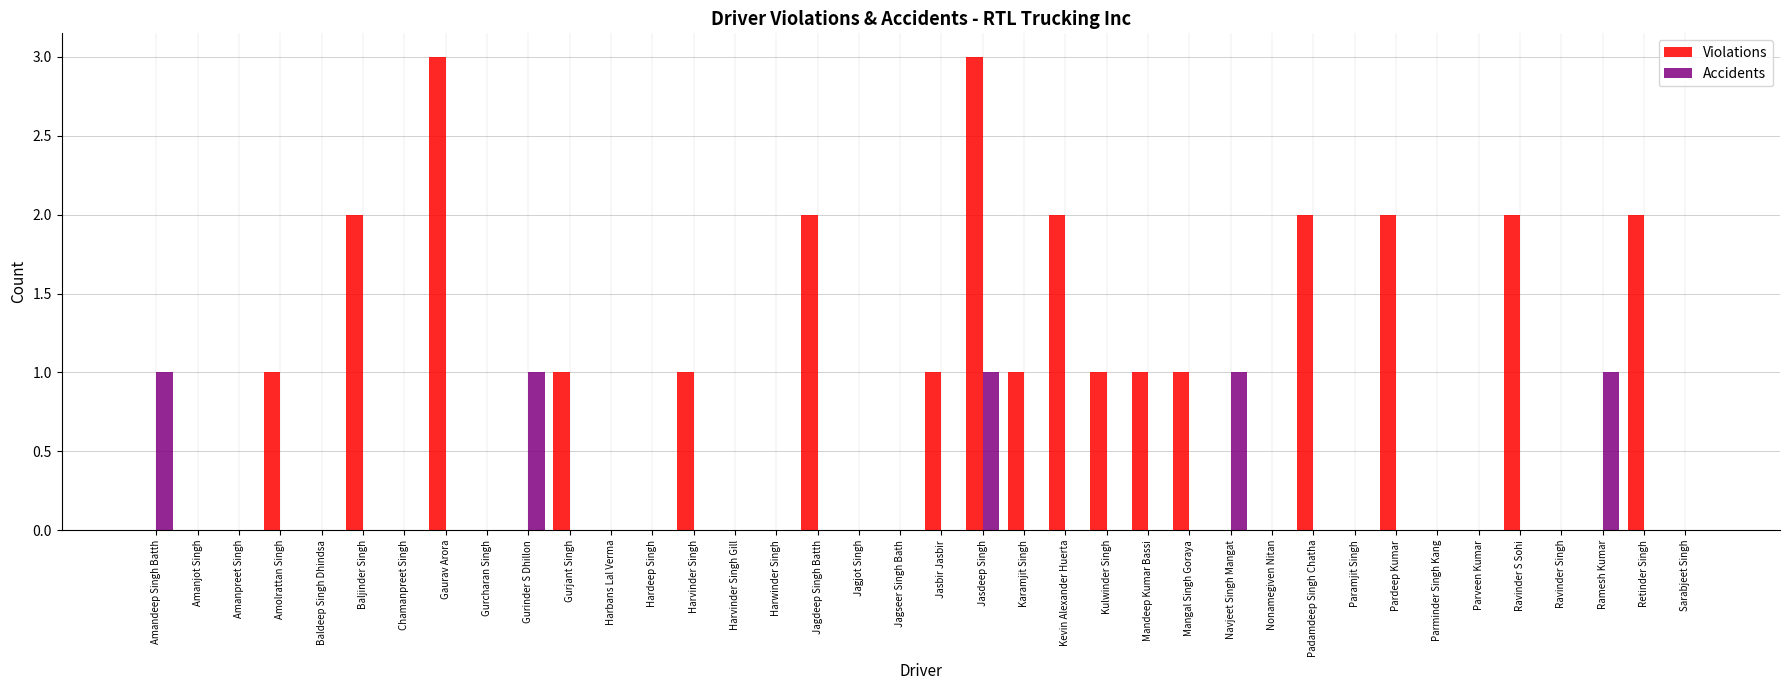

What is the average value of the Violations series?

1